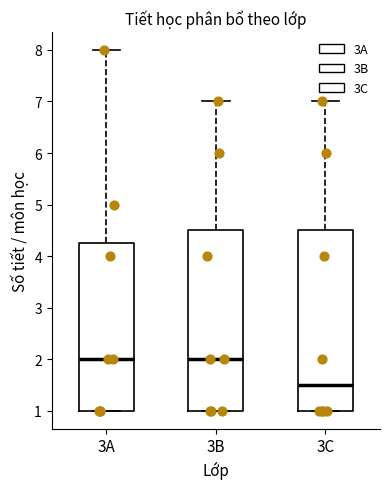

Reading left to right, read every box against the y-axis: the position of its median line, the range the box covers, and the ends of its whiskers. The values are not printed on the chart, so give them approximately, as read against the axis.

3A: median 2.0, box 1.0 to 4.3, whiskers 1.0 to 8.0
3B: median 2.0, box 1.0 to 4.5, whiskers 1.0 to 7.0
3C: median 1.5, box 1.0 to 4.5, whiskers 1.0 to 7.0